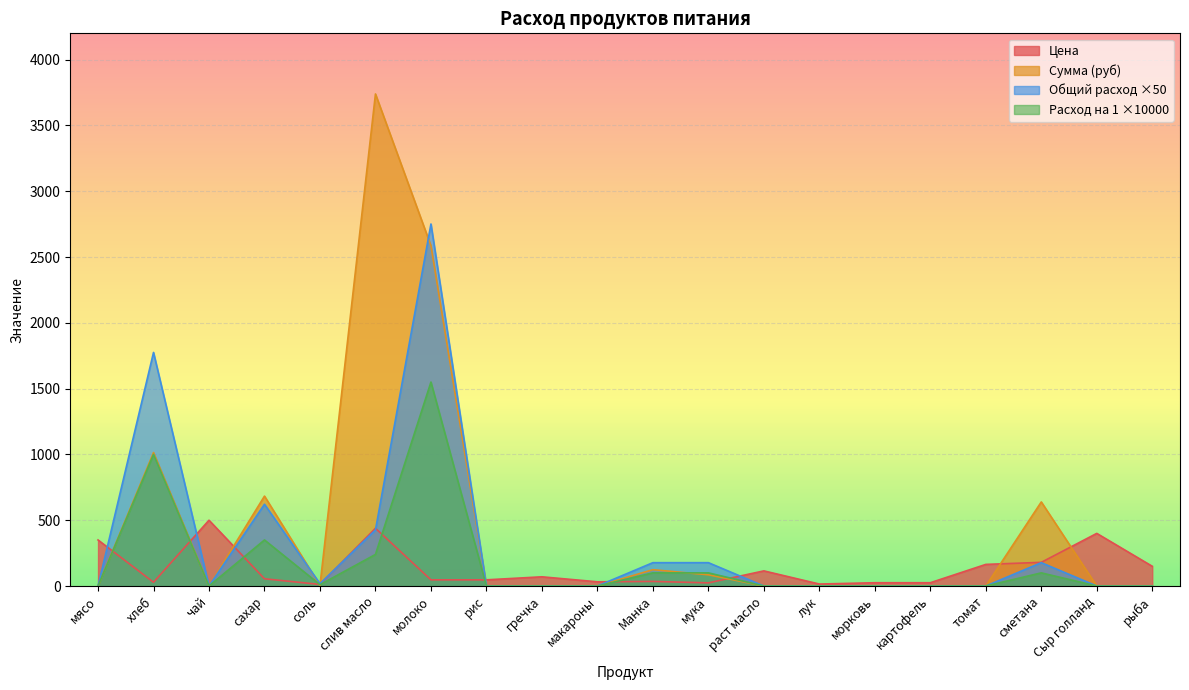

What position from the left is сметана?

18